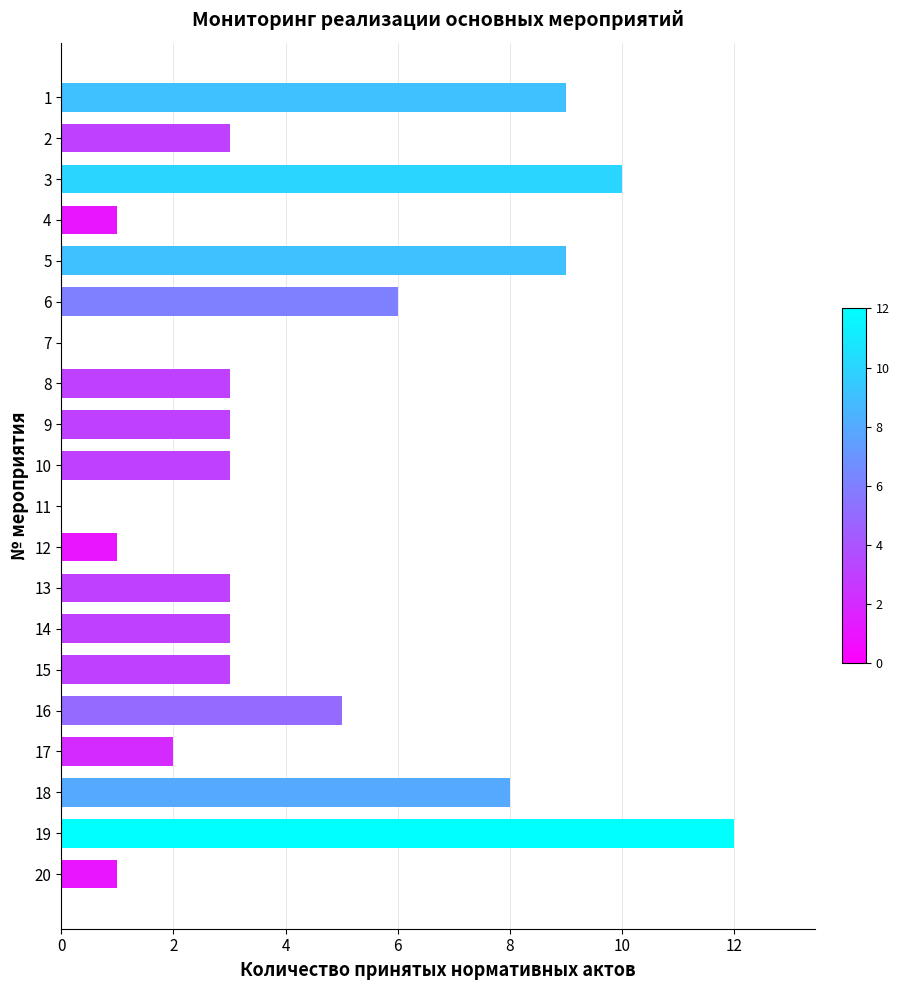

Count the number of categories in the chart.

20